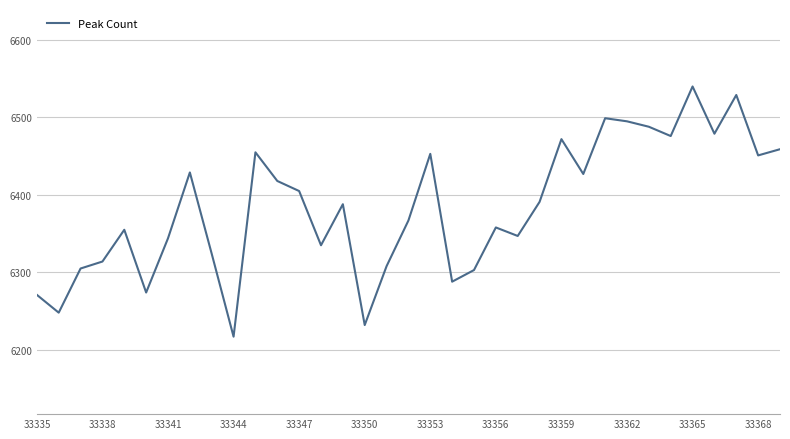

How many interior local valleys (lower than both neighbors) does the data have?

11